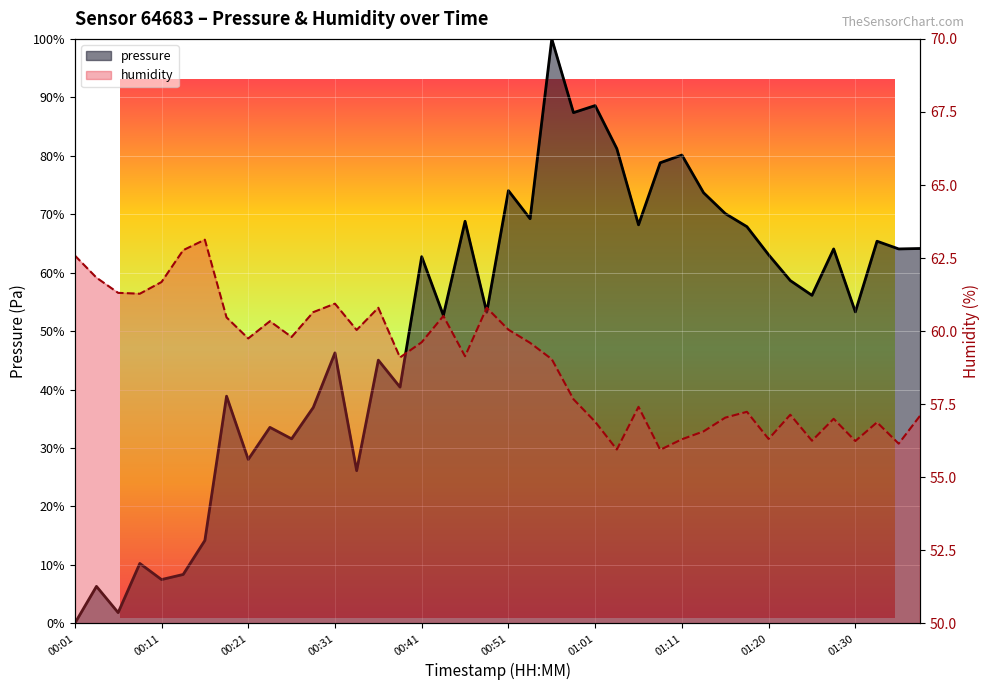

At which label does pressure reach its minimum?

00:01